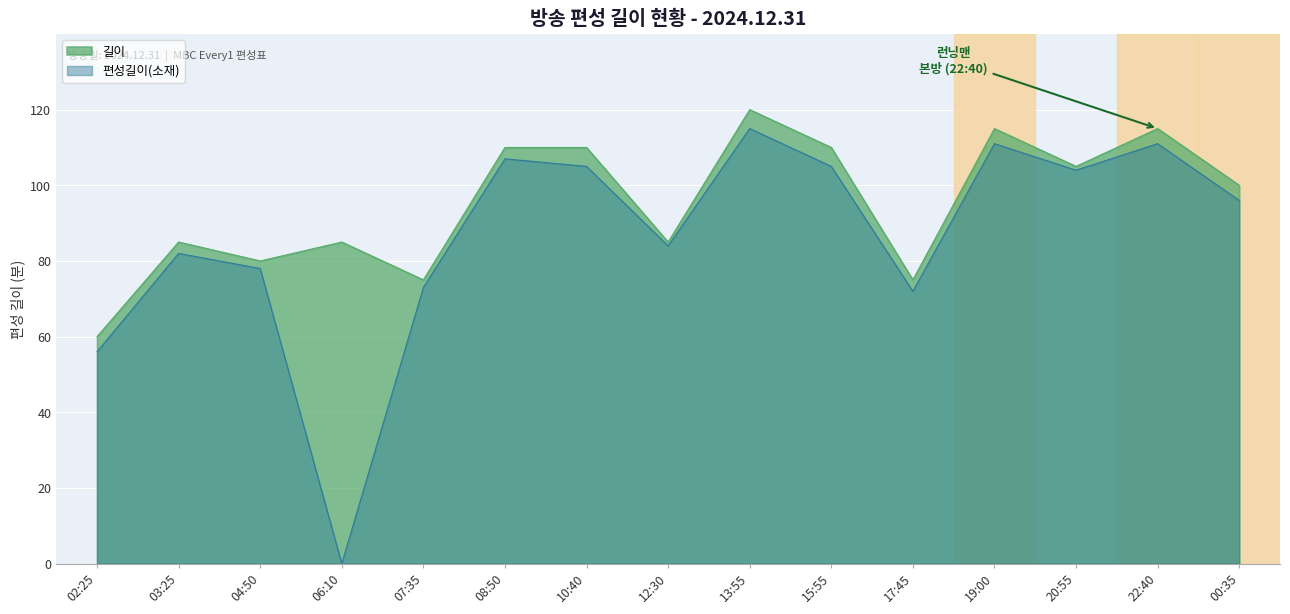

List the series in order of their overall mean, lowest first.

편성길이(소재), 길이